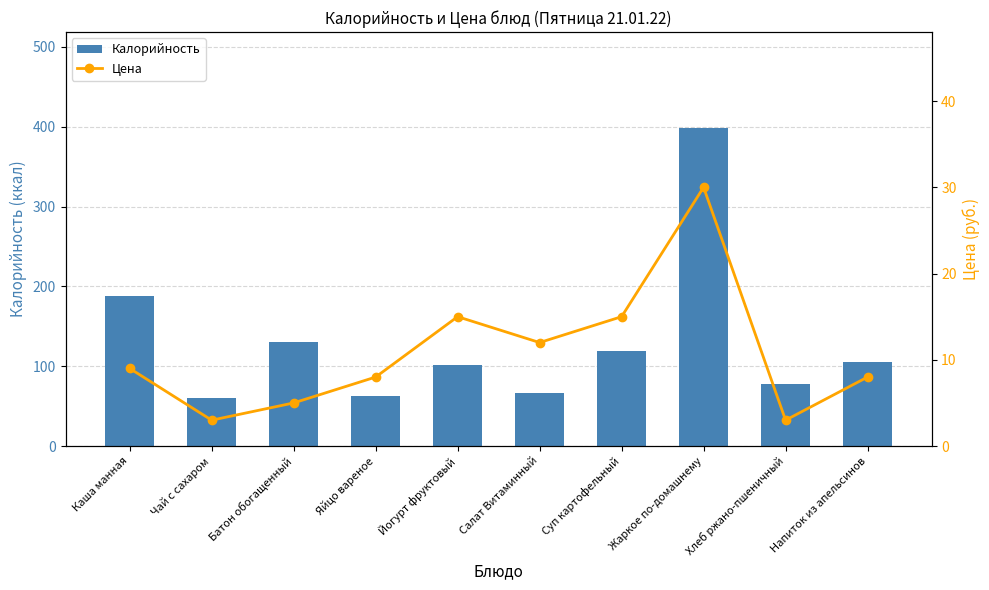

Rank the categories by Цена value from highest to lowest.

Жаркое по-домашнему, Йогурт фруктовый, Суп картофельный, Салат Витаминный, Каша манная, Яйцо вареное, Напиток из апельсинов, Батон обогащенный, Чай с сахаром, Хлеб ржано-пшеничный